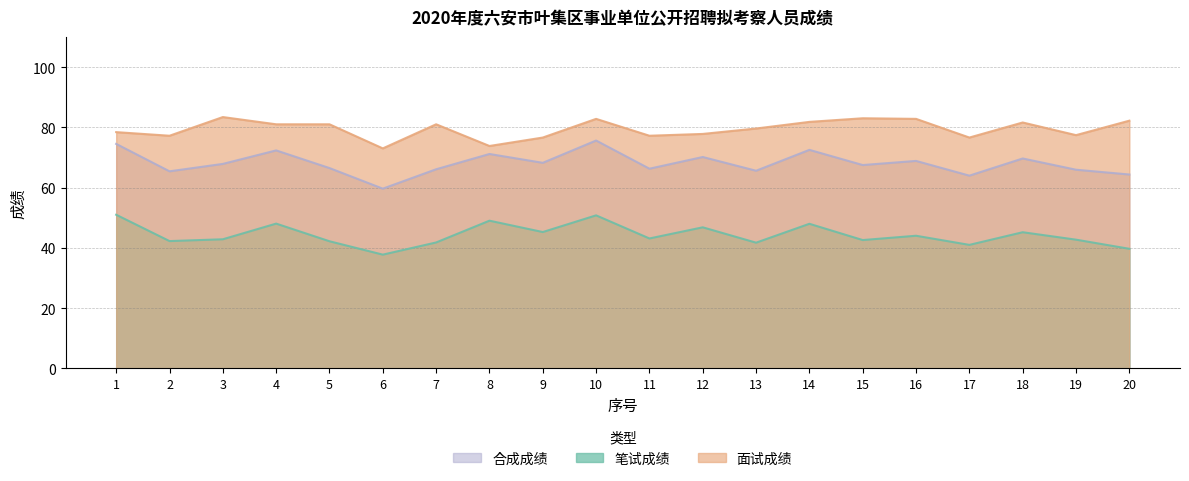

Which series has the largest range (max minus min)?

合成成绩